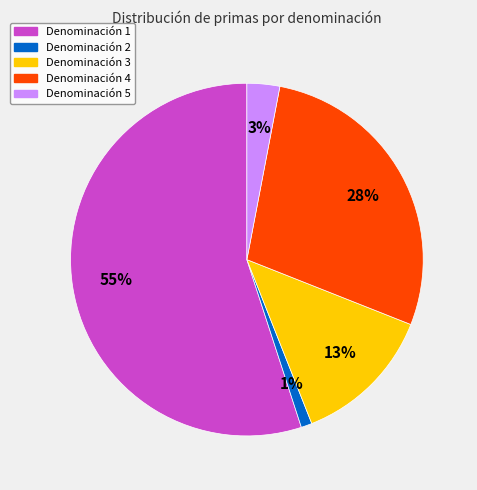

Which category accounts for the majority?

Denominación 1